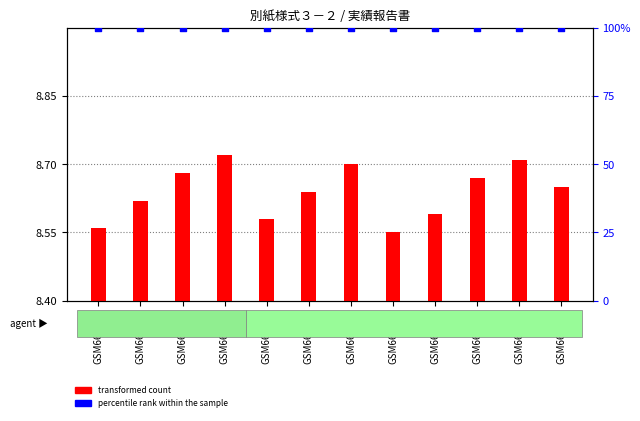

What are all the series names shown in the legend?

transformed count, percentile rank within the sample